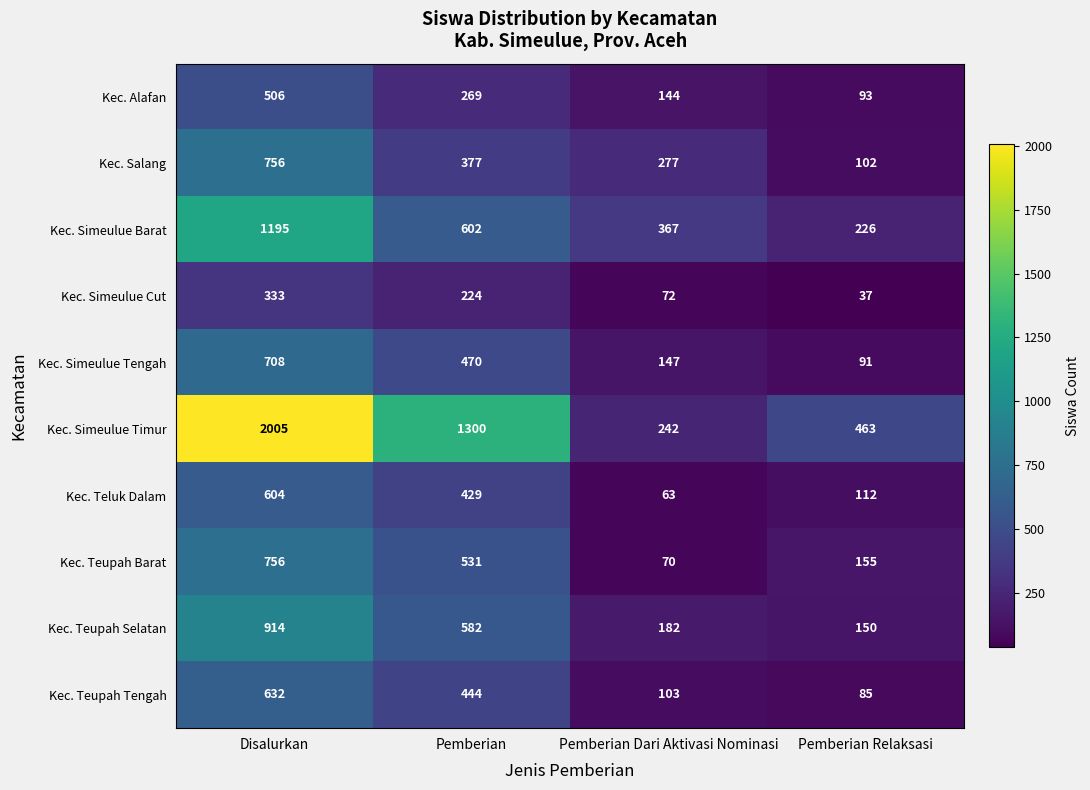

Rank the series at Pemberian Relaksasi from lowest to highest value.

Kec. Simeulue Cut, Kec. Teupah Tengah, Kec. Simeulue Tengah, Kec. Alafan, Kec. Salang, Kec. Teluk Dalam, Kec. Teupah Selatan, Kec. Teupah Barat, Kec. Simeulue Barat, Kec. Simeulue Timur